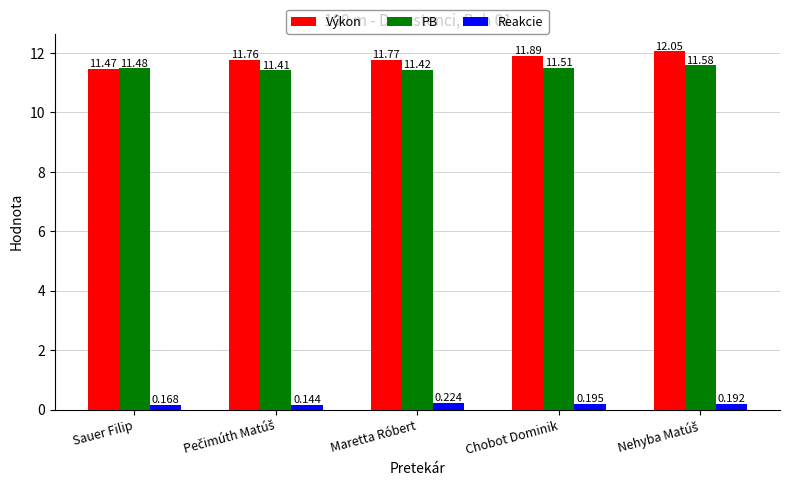

How many bars are there in total?

15